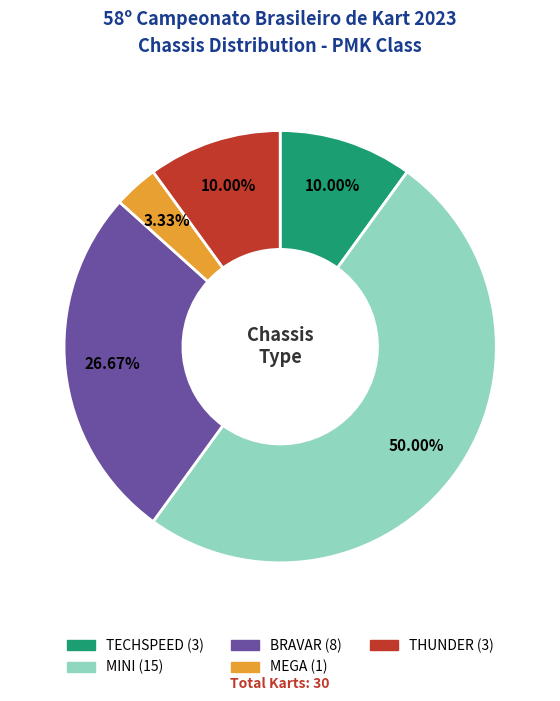

How much of the chart is everything except TECHSPEED?

90.0%